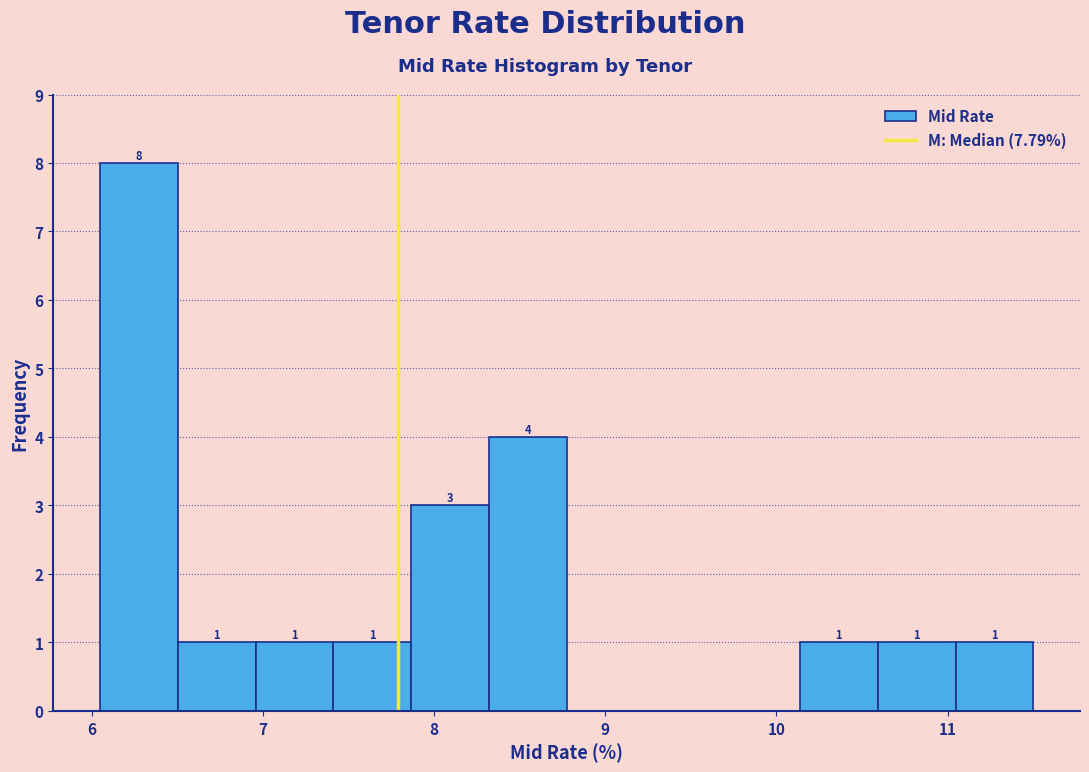

Which range on the x-axis has the tallest bar?

6.1 to 6.5